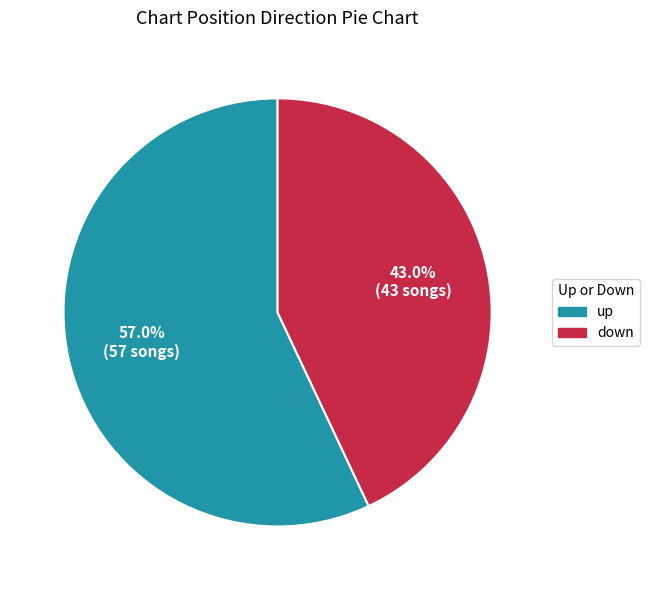

Approximately how many times larger is the value at up compared to down?

1.3